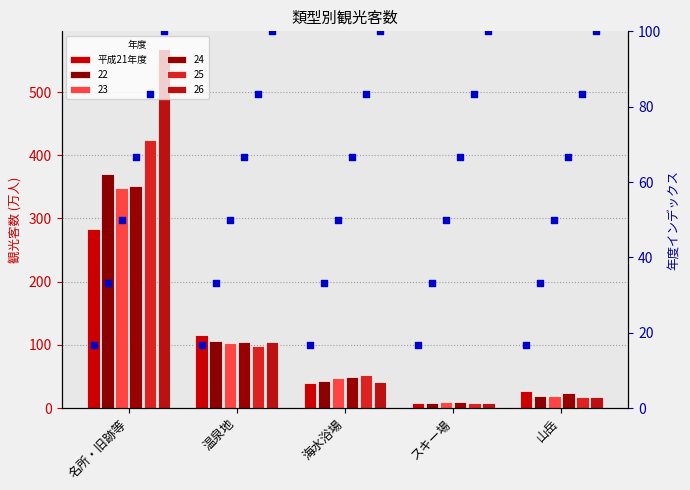

At how many categories does at least one series exceed 214?

1